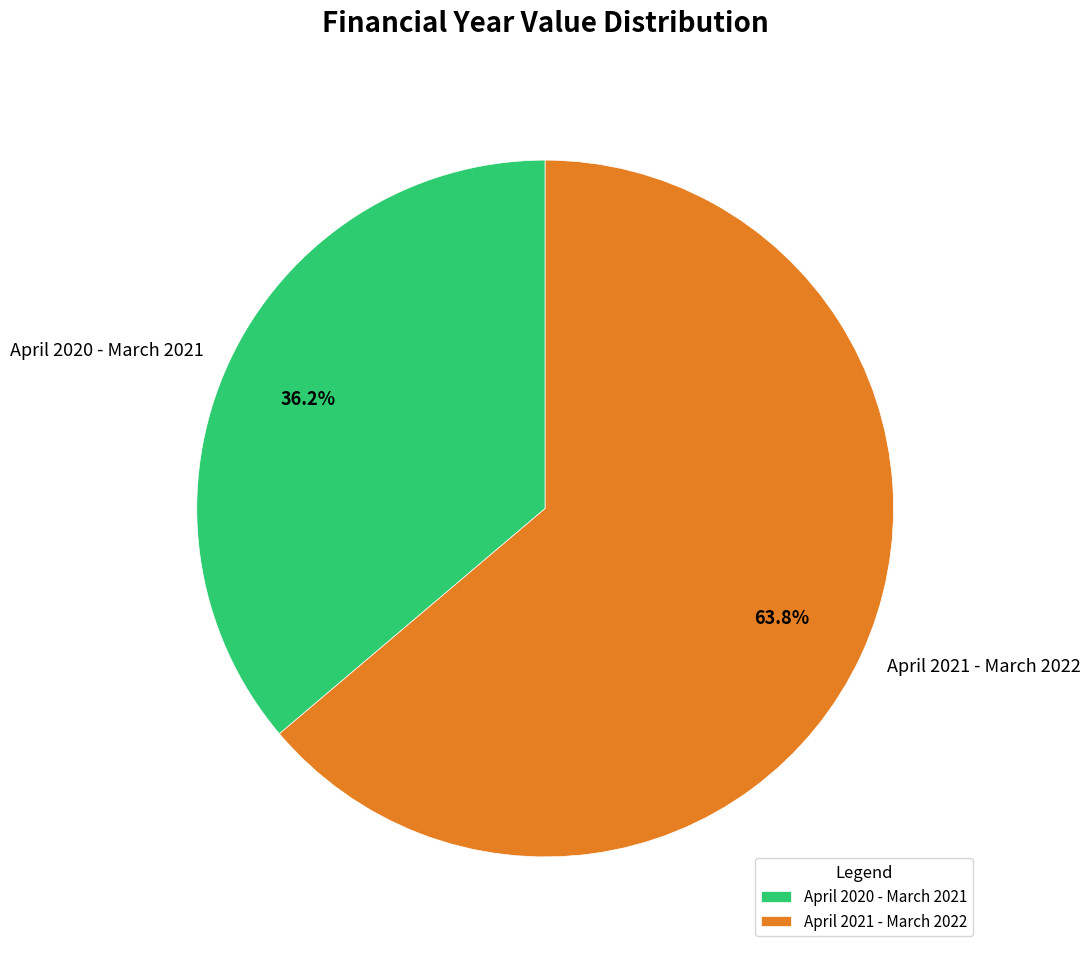

Which has a higher value, April 2020 - March 2021 or April 2021 - March 2022?

April 2021 - March 2022